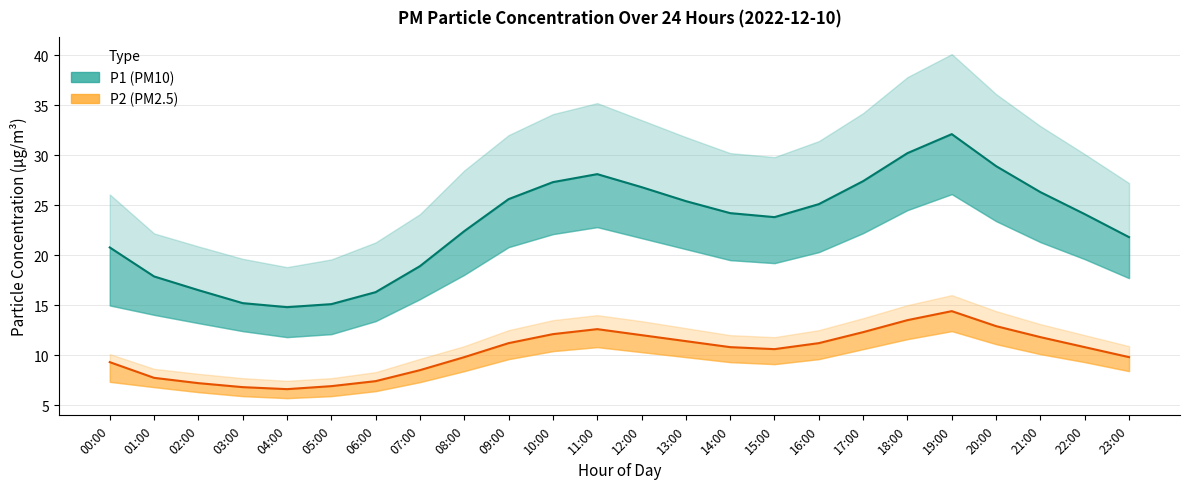

Which has a higher value, 19:00 or 18:00?

19:00